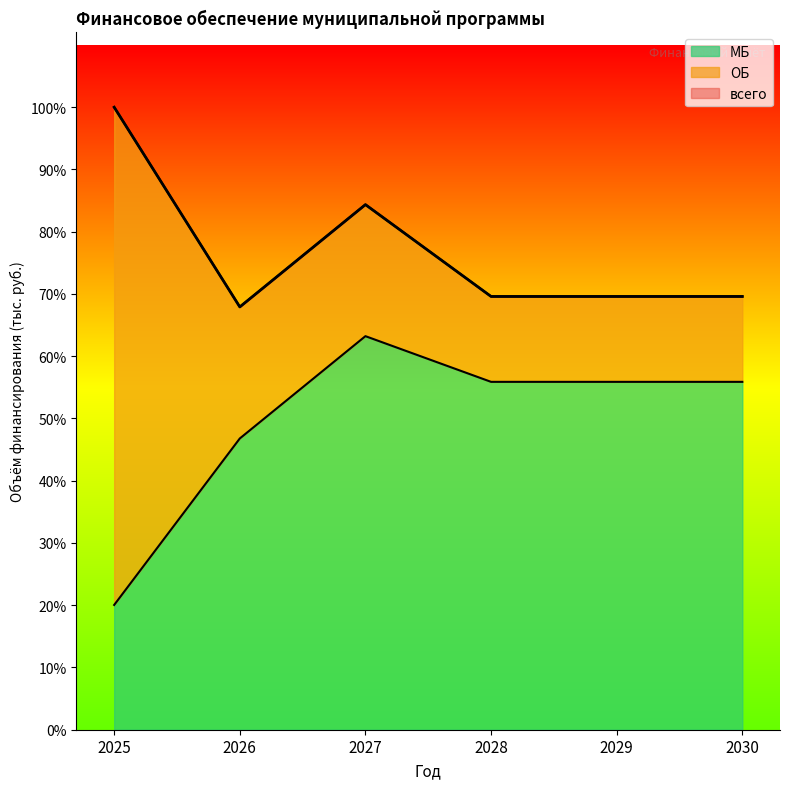

Which series has the widest spread of values?

МБ